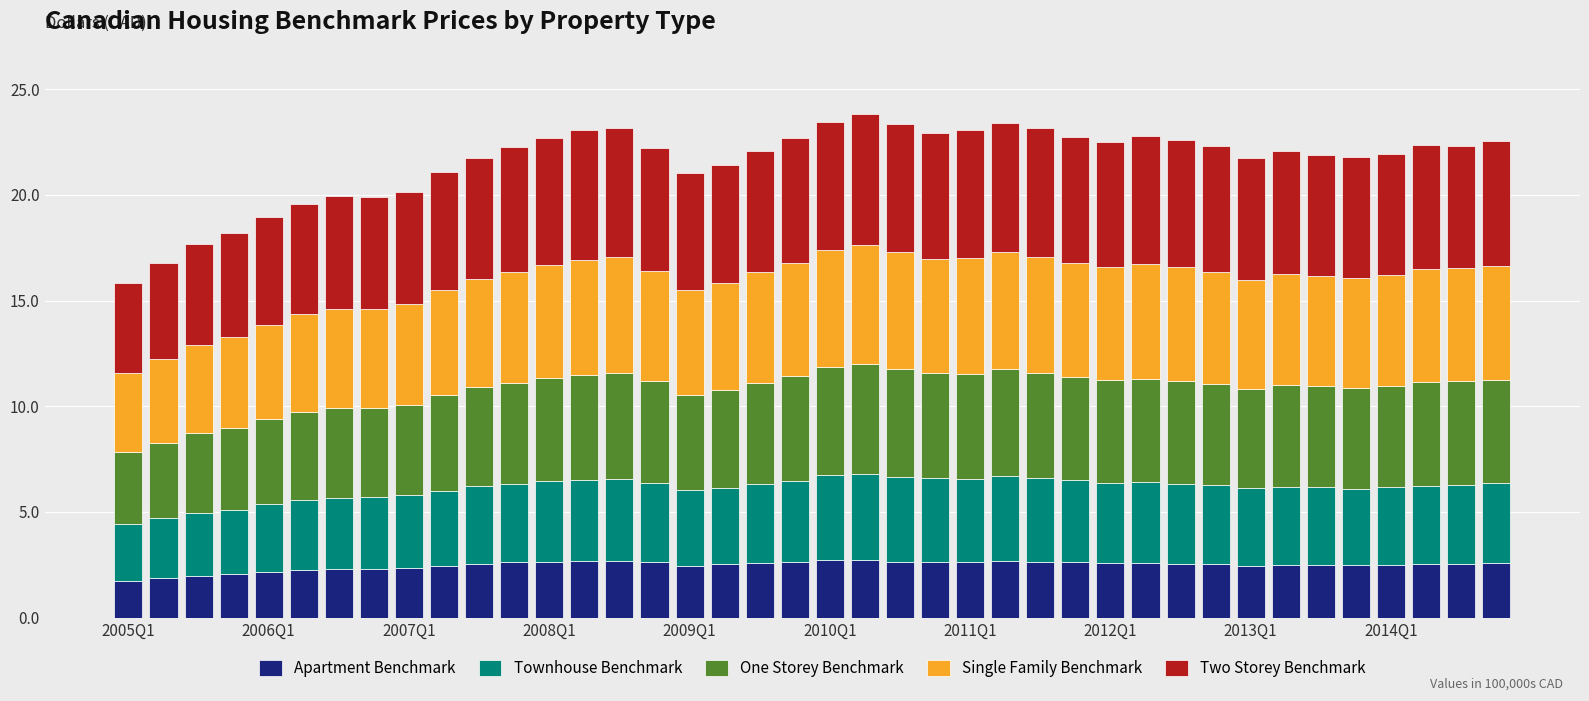

Does the chart contain any negative values?

No